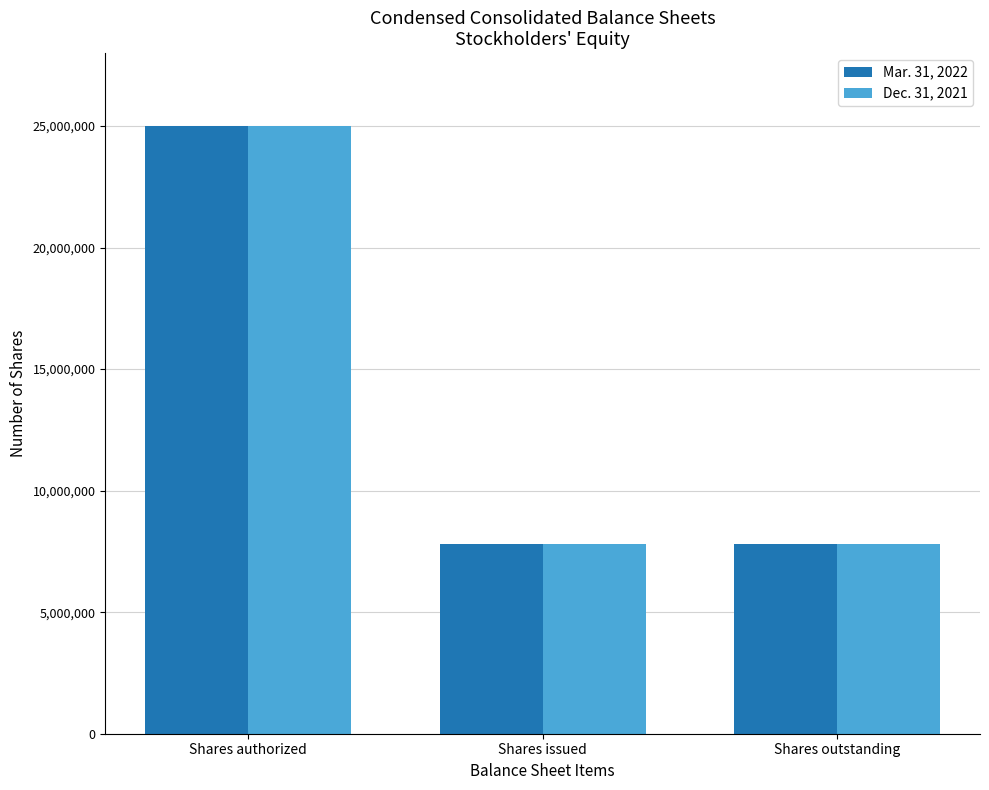

At which category does the chart reach its peak across all series?

Shares authorized